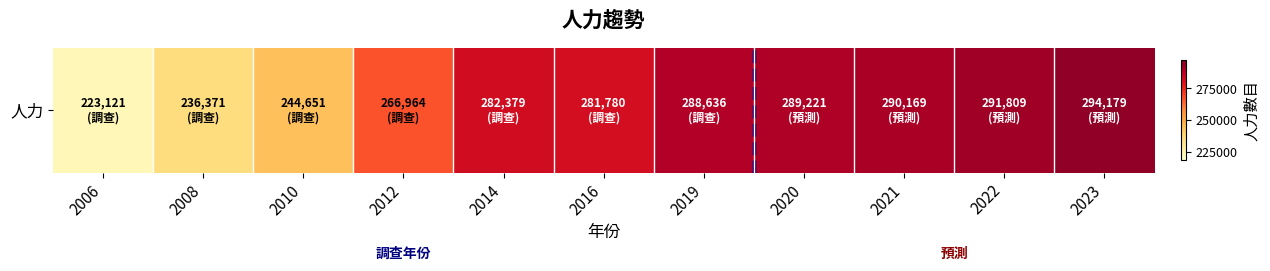

Reading left to right, extract all data points from this chart.

223121	236371	244651	266964	282379	281780	288636	289221	290169	291809	294179